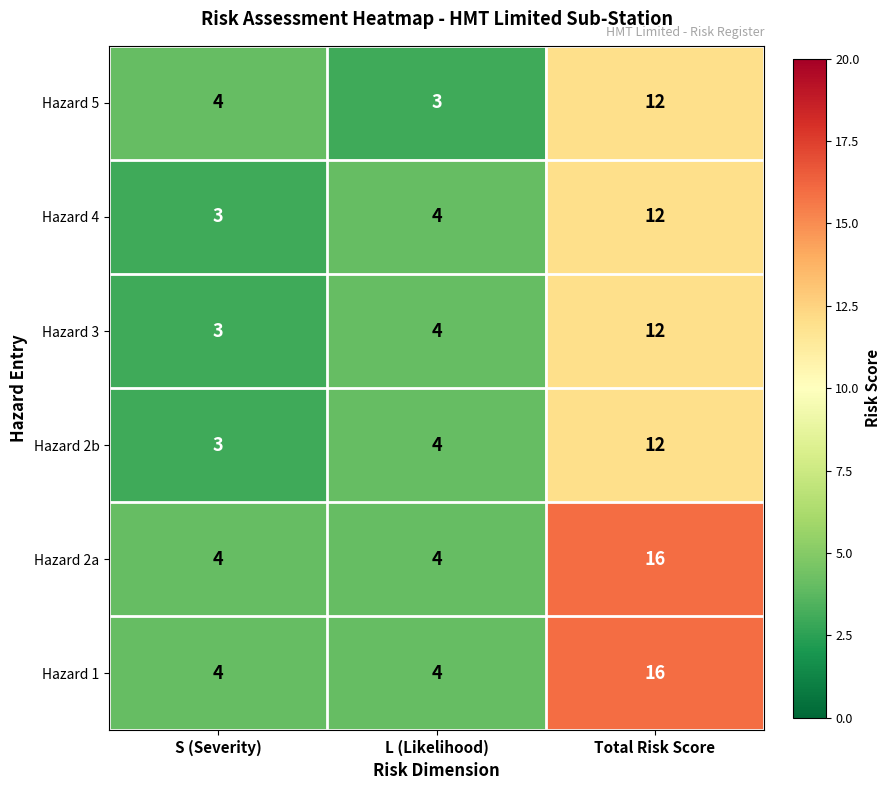

Where is Hazard 2b nearest to the value 7?

L (Likelihood)